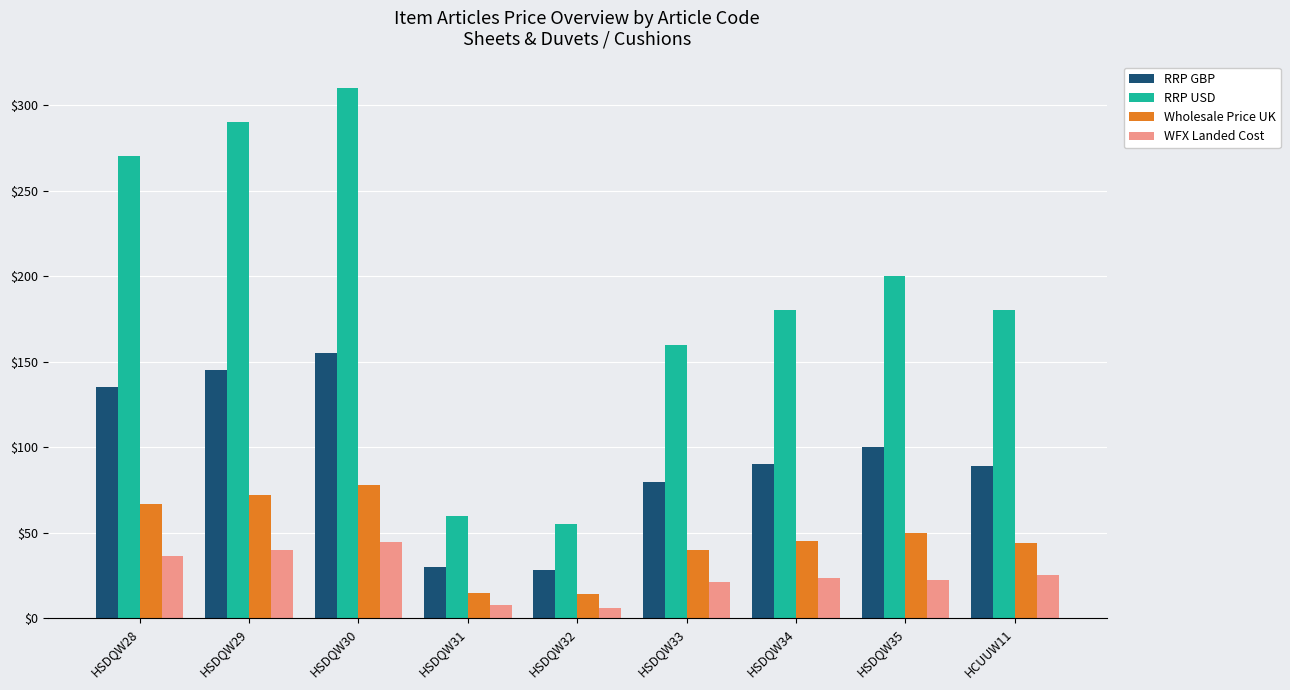

What is the highest value of the RRP GBP series?

155.0